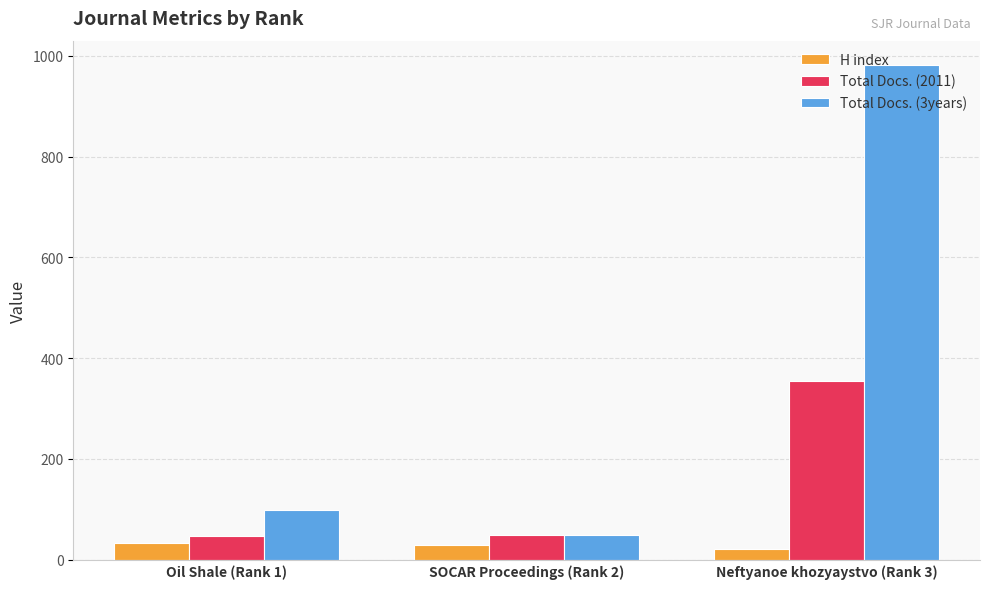

What is the sum of all H index values?

82